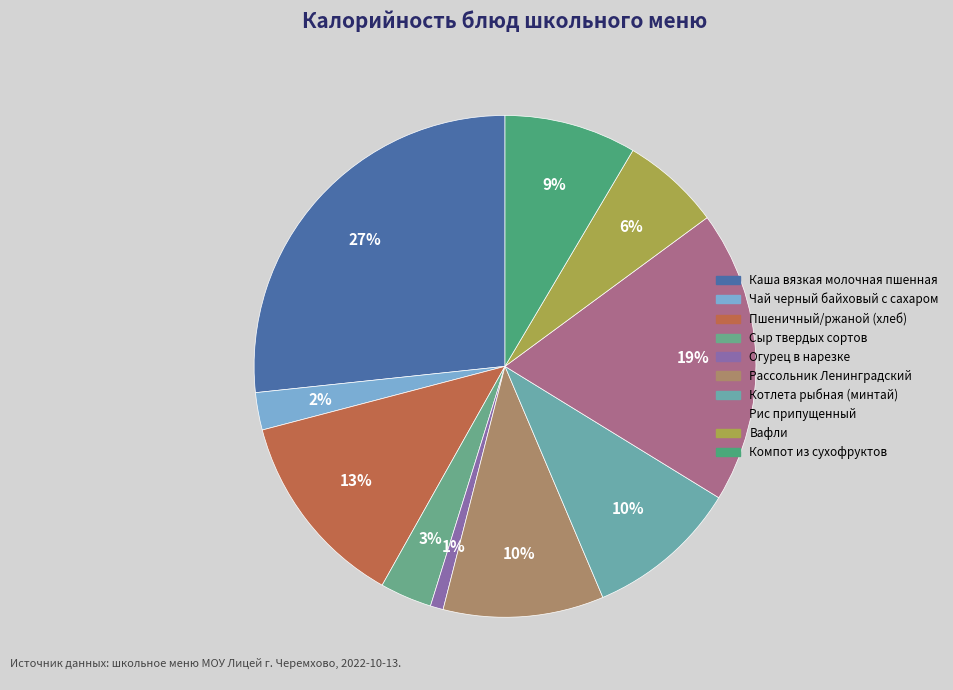

Is the sum of Каша вязкая молочная пшенная and Пшеничный/ржаной (хлеб) greater than half?

No